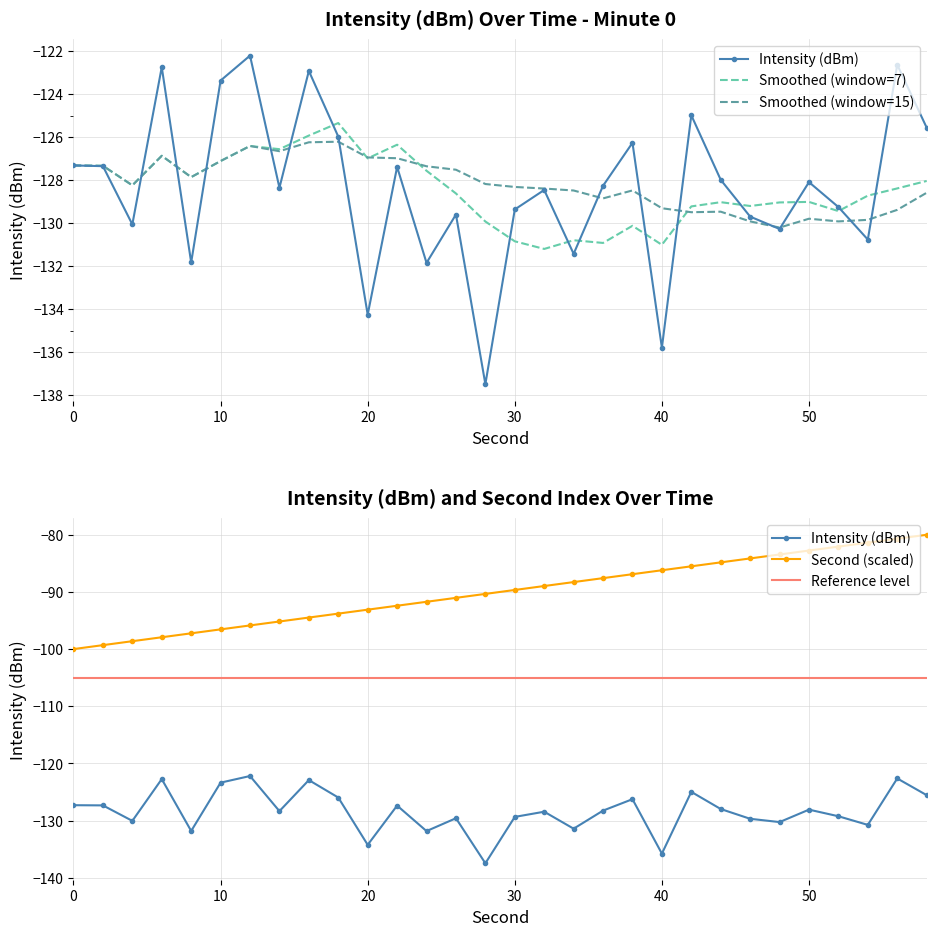

Which series has the widest spread of values?

second_scaled